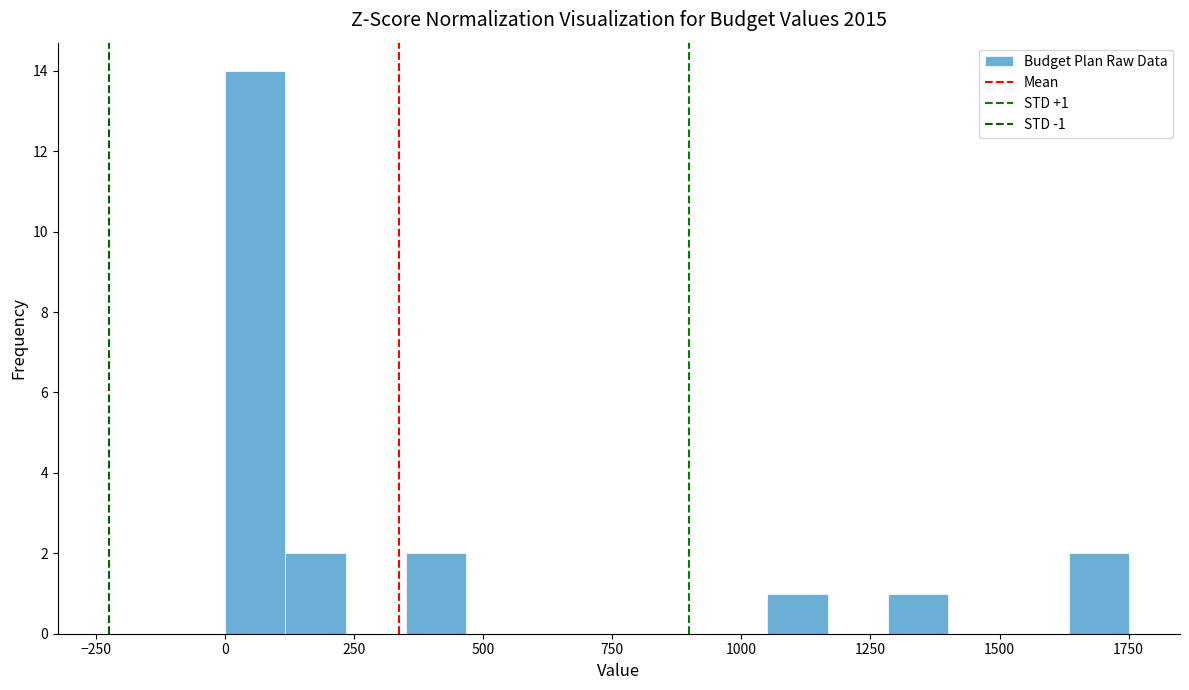

Read against the x-axis, roughly where is the centre of the tallest bar?

50